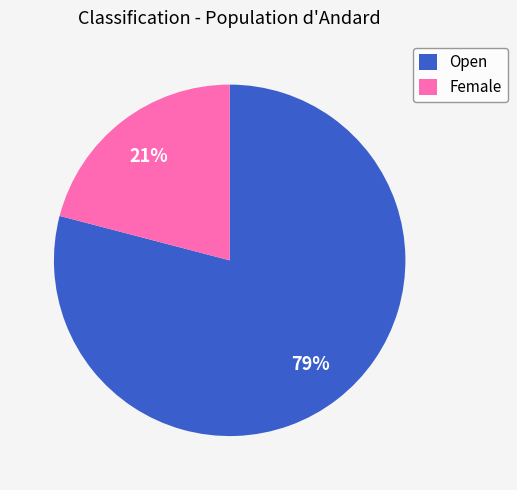

What is the majority slice?

Open